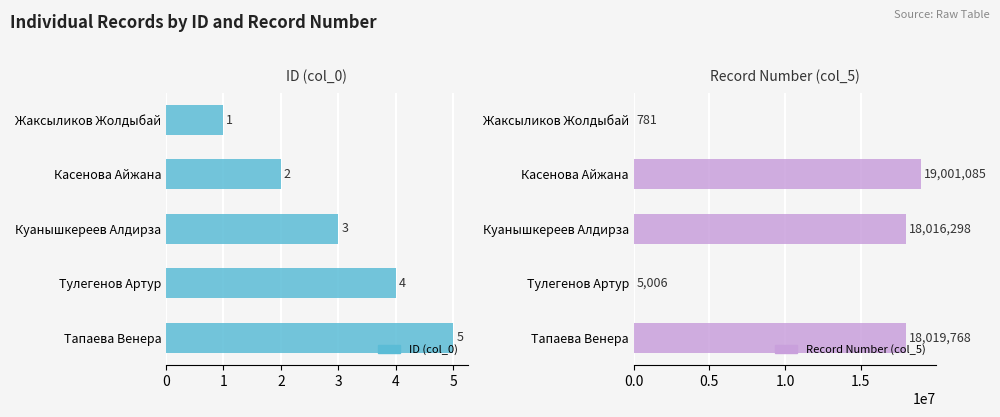

How many data points in Record Number (col_5) are less than 18016298?

2